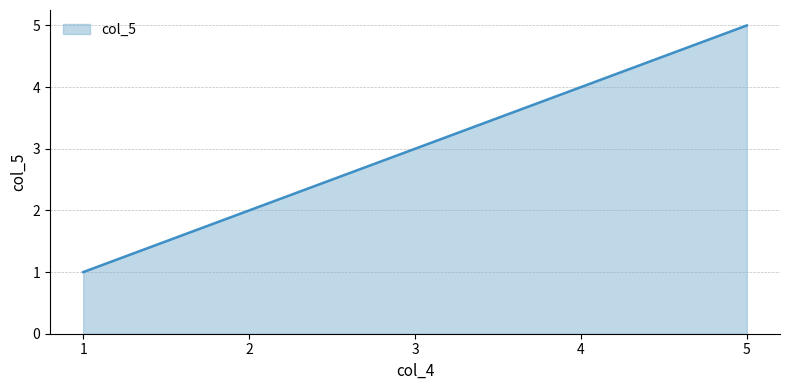

Rank the categories by value from lowest to highest.

1, 2, 3, 4, 5